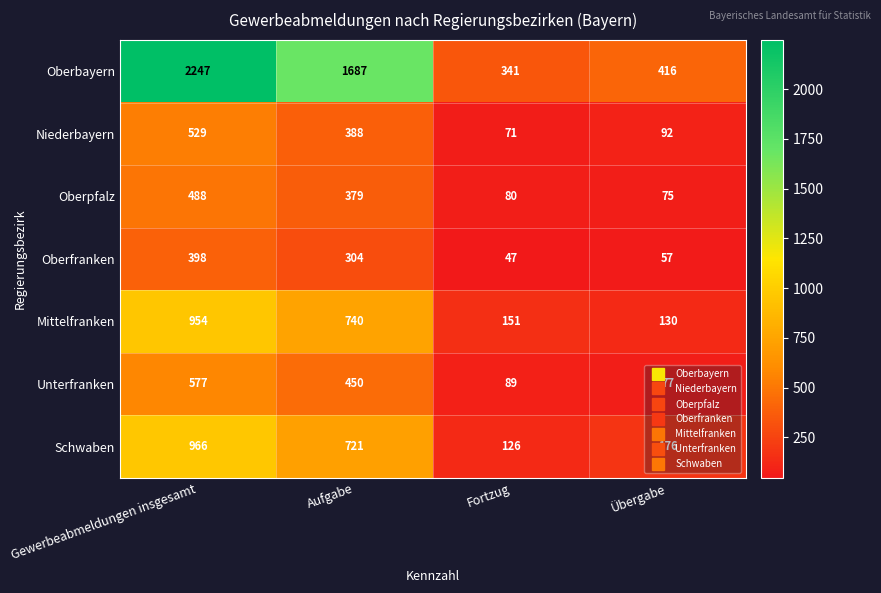

What value does the Unterfranken series have at Übergabe?

77